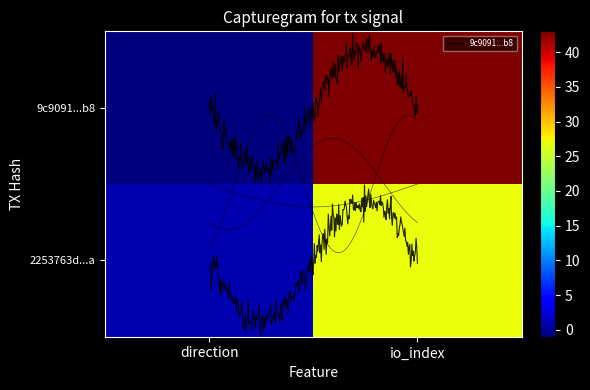

Reading left to right, list all the values displayed in this chart.

9c9091492a66bd528793733628c26f4aabd20b8: -1	43
2253763d84f3ab2c94644dfba74134cefff9bca: 1	27